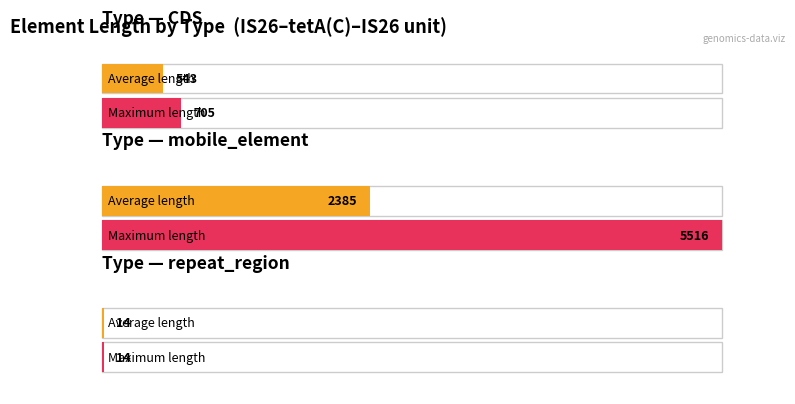

What is the label of the 3rd bar from the left?

repeat_region